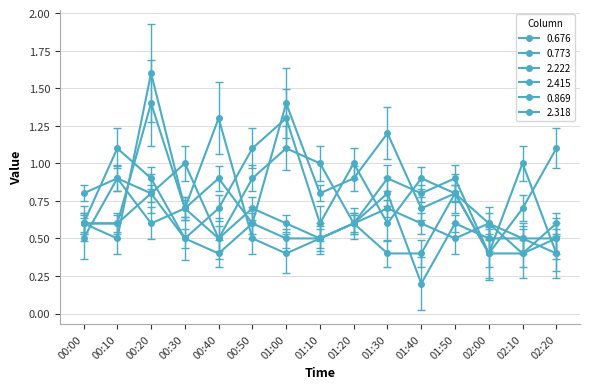

How many lines are shown in the chart?

6